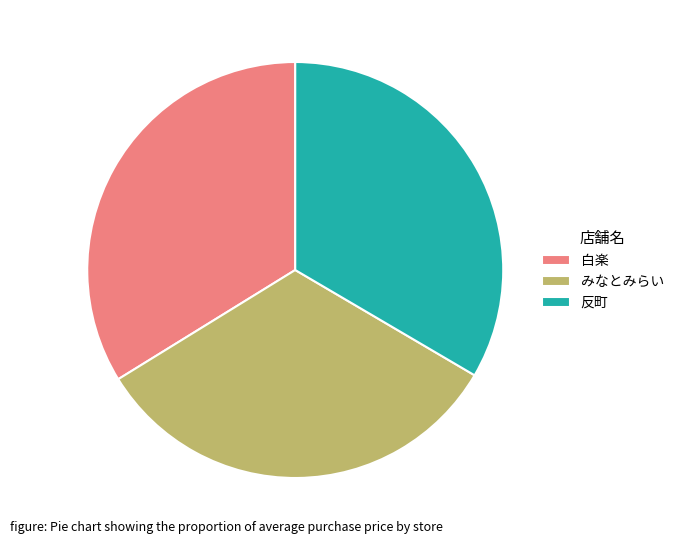

The みなとみらい slice represents 33% of the pie. True or false?

True